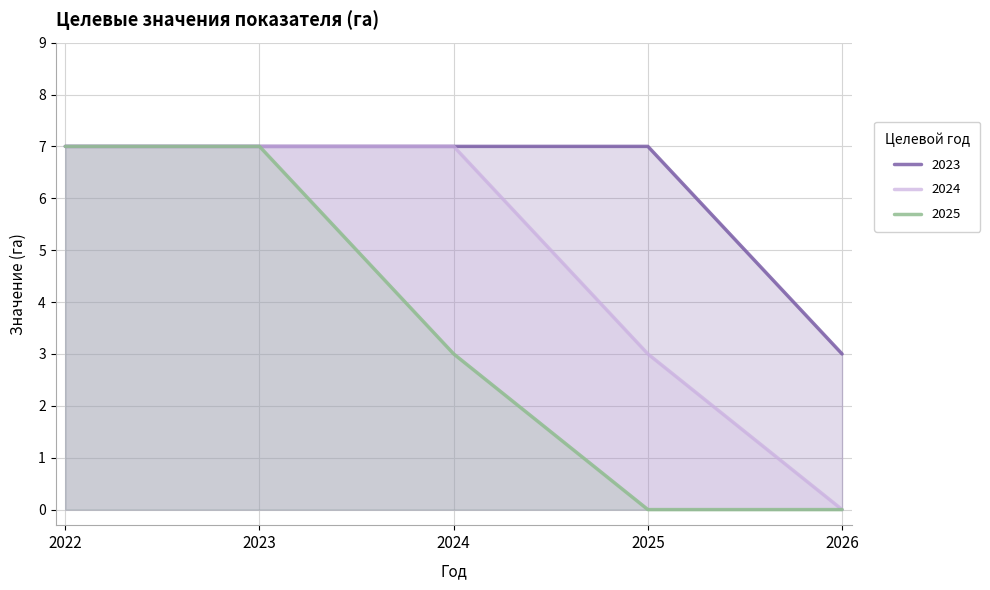

What is the greatest value displayed?

7